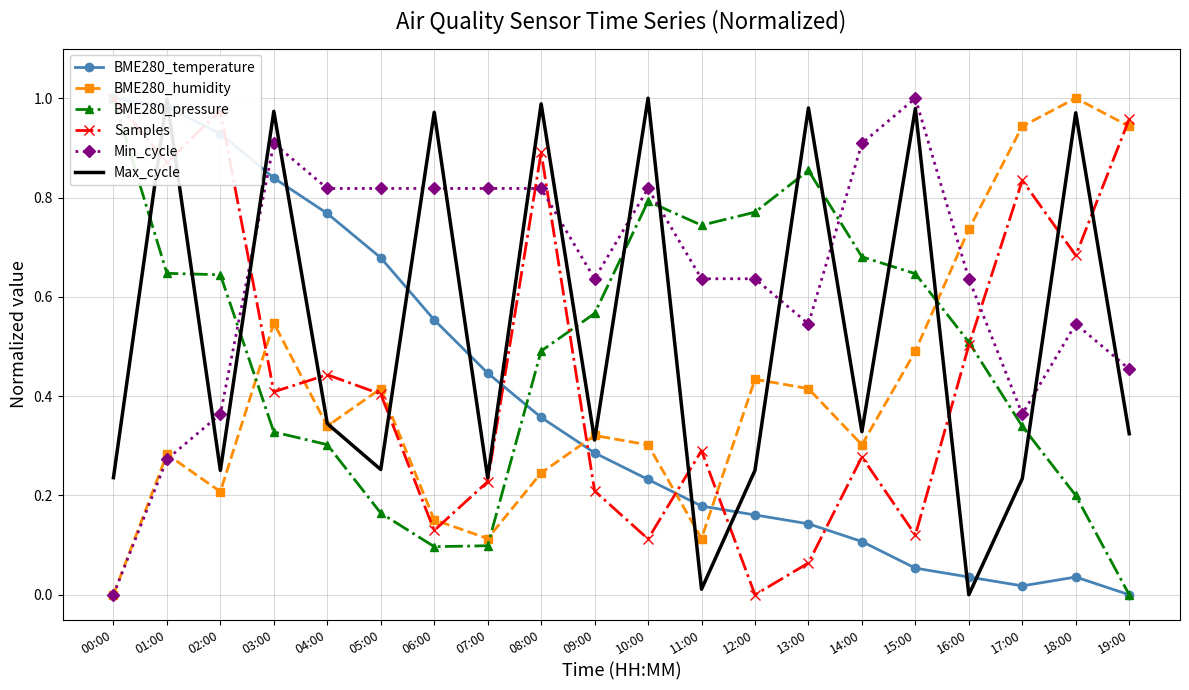

At which category is the sum across all series the highest?

01:00